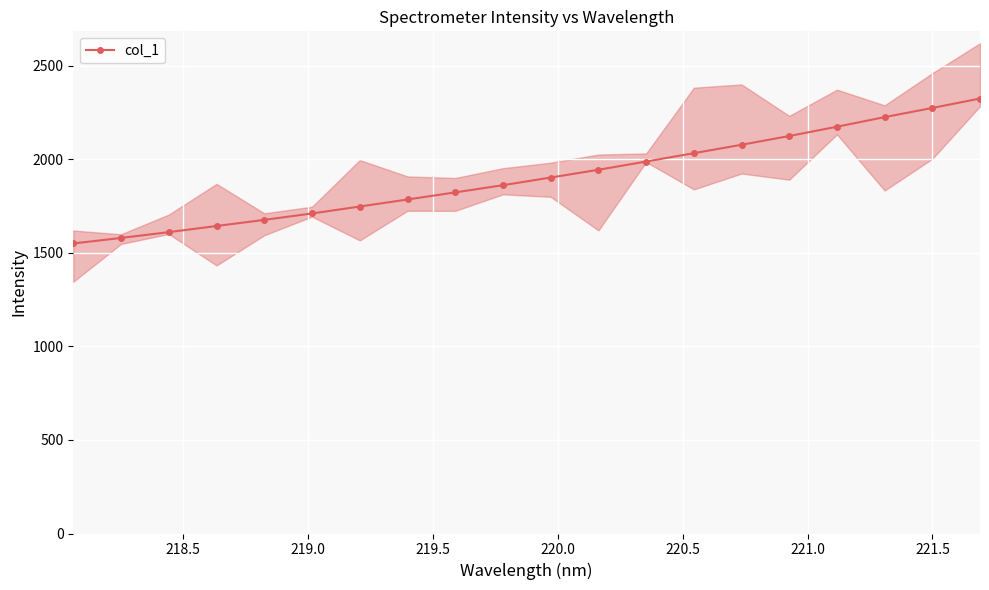

What is the average value?

1902.6